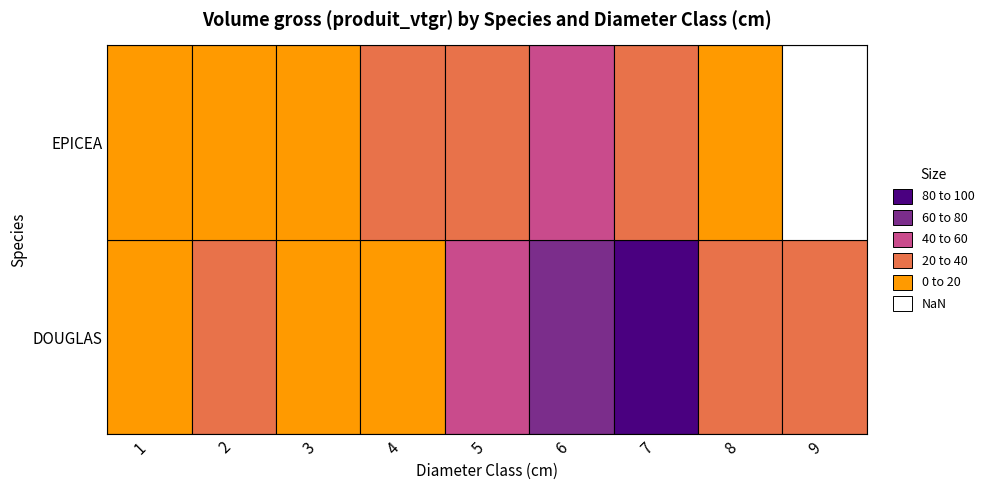

At how many categories does at least one series exceed 22?

7